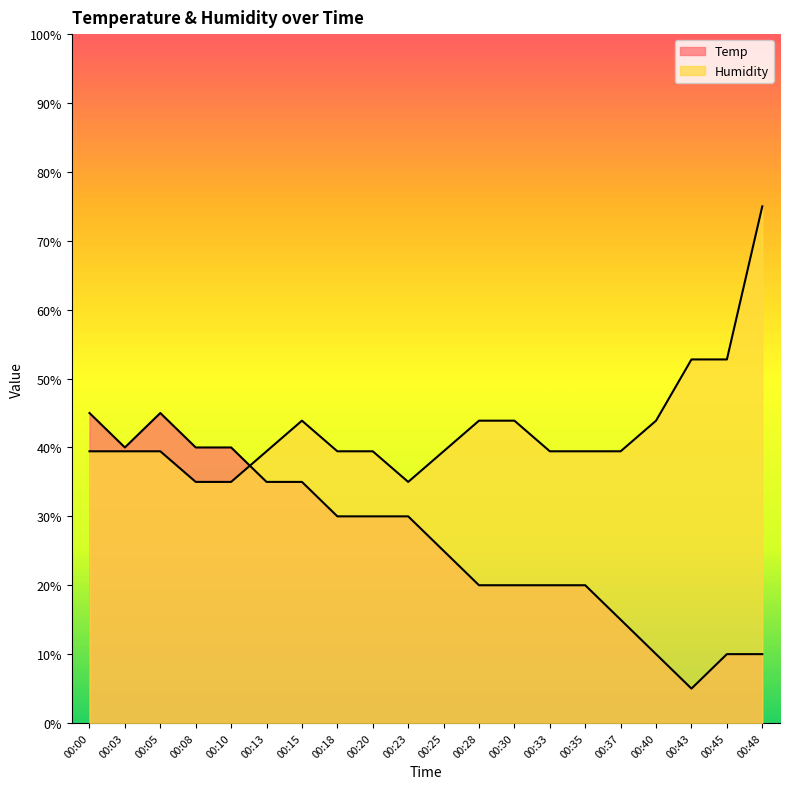

Which category has the lowest value across all series?

00:43